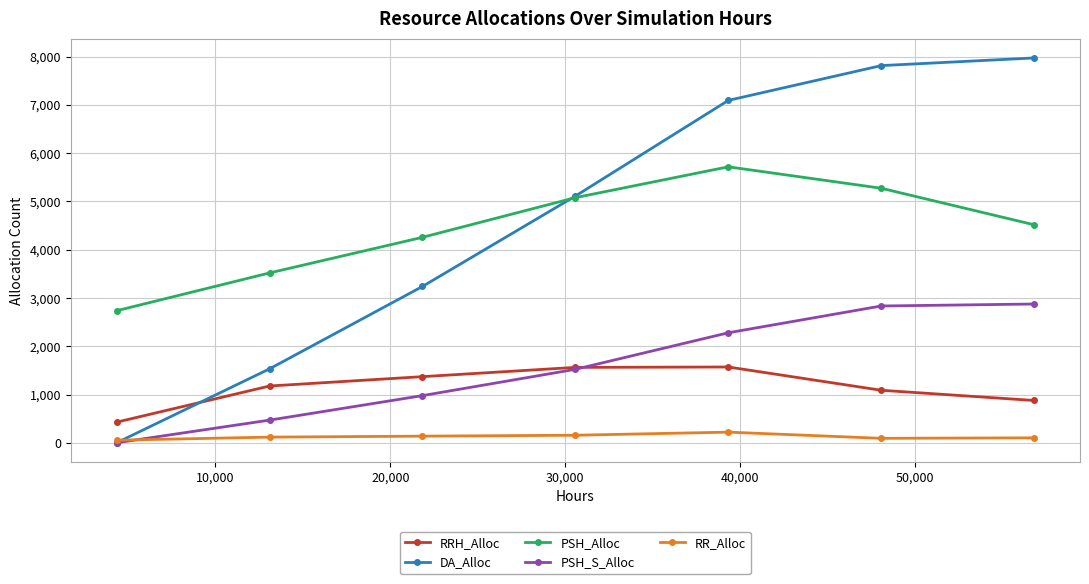

What is the maximum value shown in the chart?

7974